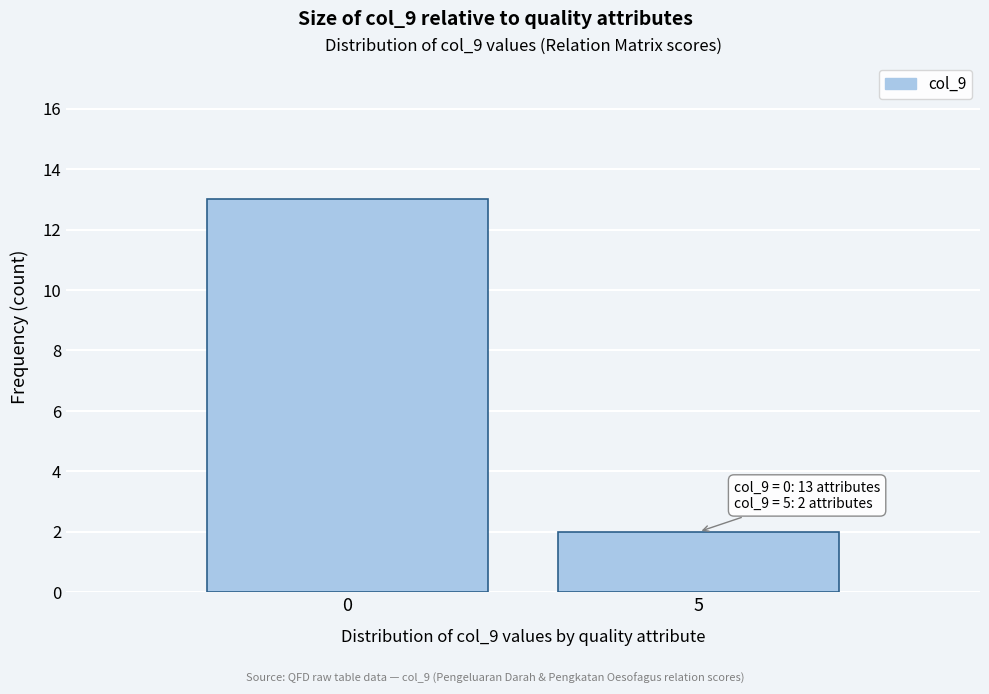

Reading right to left, what are all the values shown in this chart?

5=2	0=13